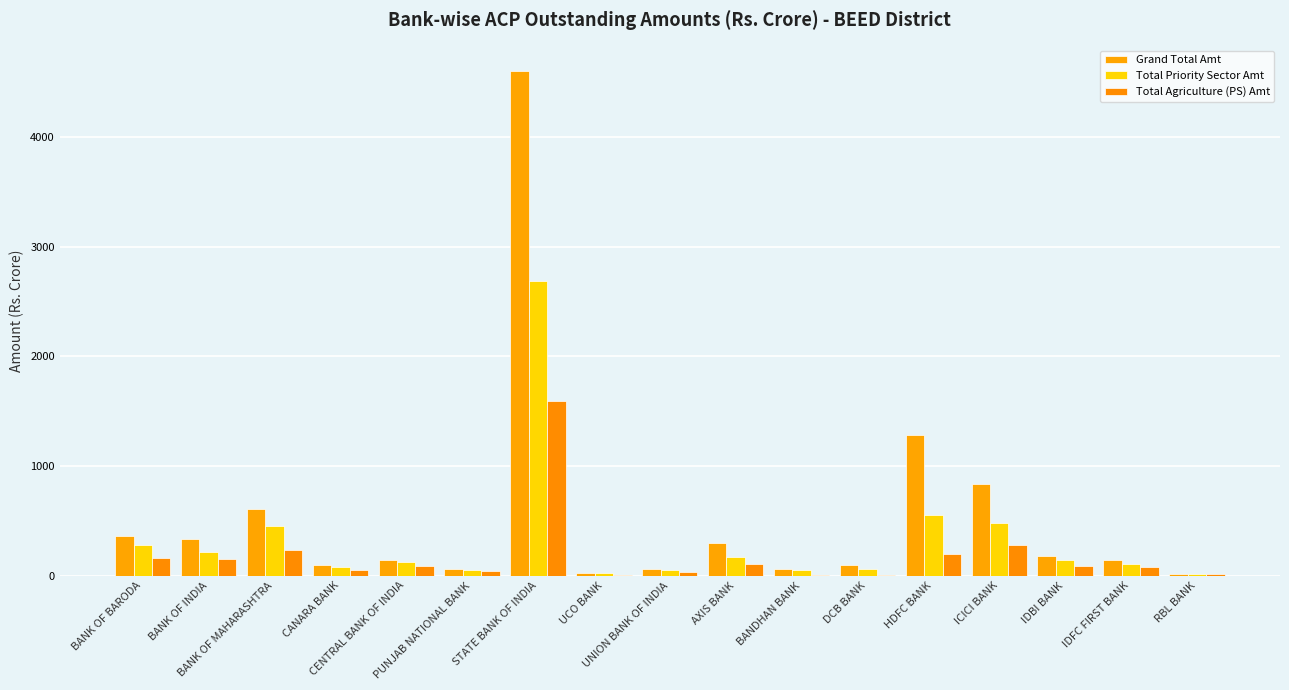

Count the number of categories in the chart.

17